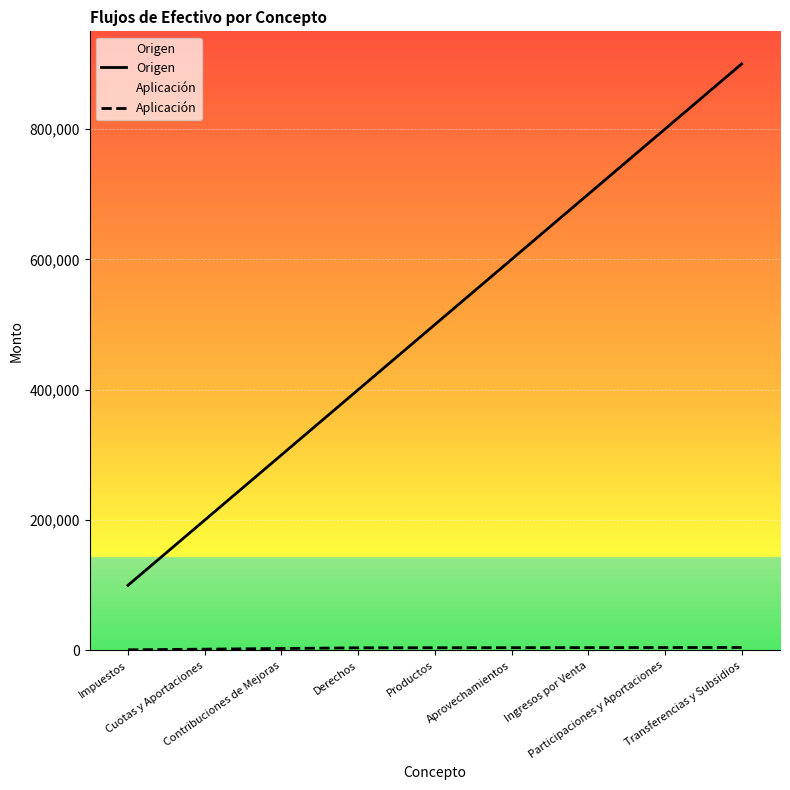

Rank the series at Transferencias y Subsidios from highest to lowest value.

Origen, Aplicación